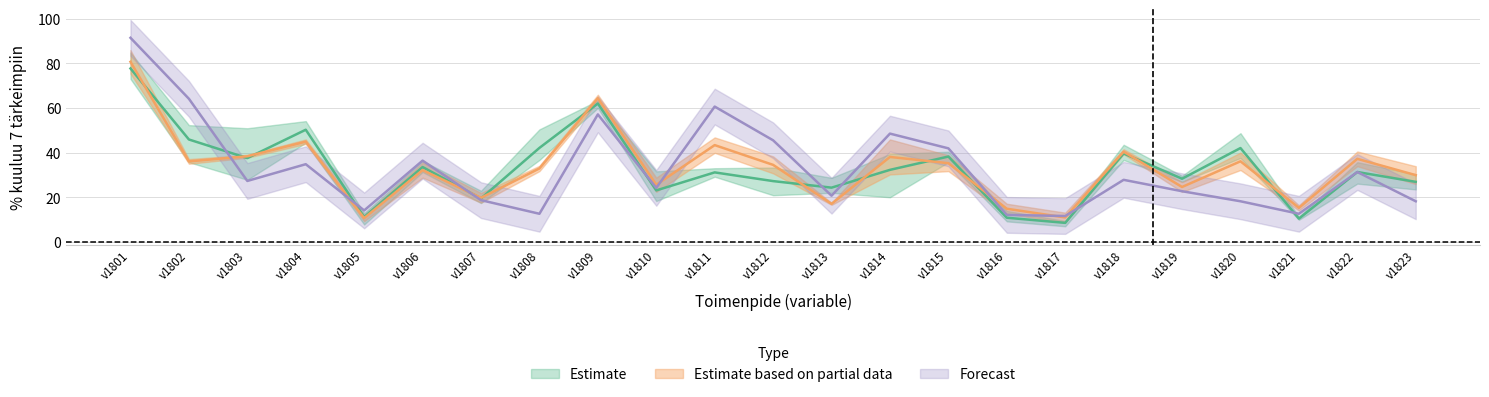

Is the value of 20001-50000 at v1812 greater than the value of 5000-10000 at v1817?

Yes